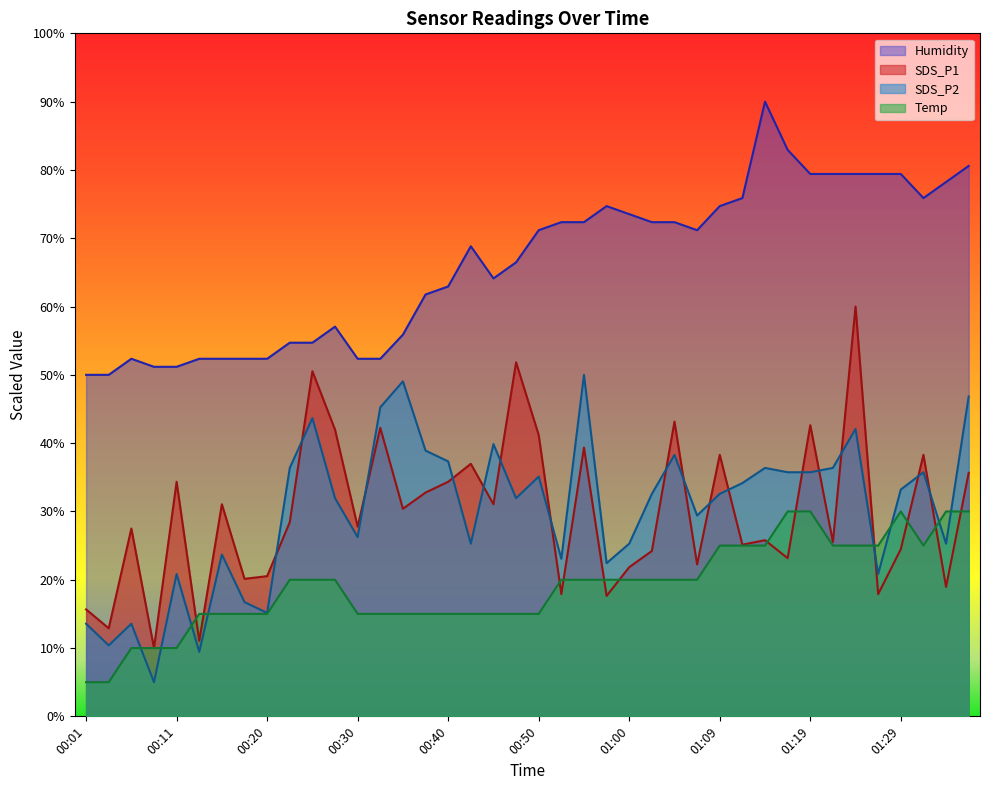

Rank the categories by SDS_P2 value from lowest to highest.

00:08, 00:13, 00:03, 00:01, 00:06, 00:20, 00:18, 00:11, 01:27, 00:57, 00:52, 00:16, 00:43, 01:00, 01:34, 00:30, 01:07, 00:28, 00:47, 01:02, 01:09, 01:29, 01:12, 00:50, 01:17, 01:19, 01:31, 00:23, 01:14, 01:22, 00:40, 01:05, 00:37, 00:45, 01:24, 00:25, 00:33, 01:36, 00:35, 00:55